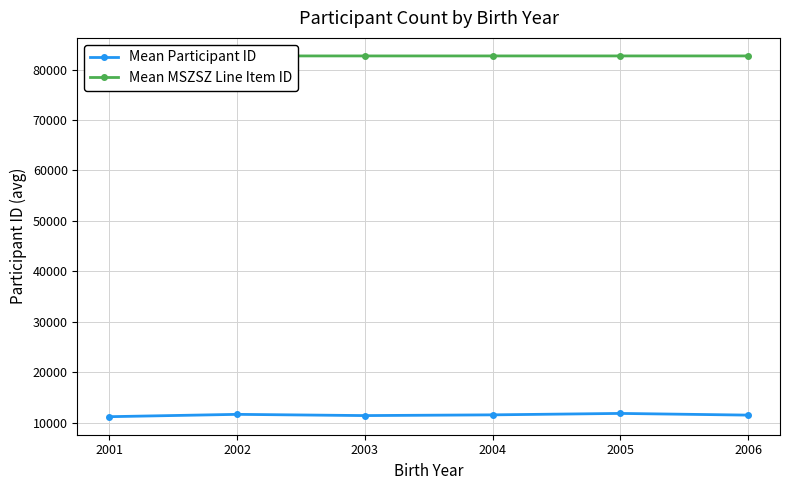

What is the sum of the Mean Participant ID values at 2006 and 2004?

23004.3